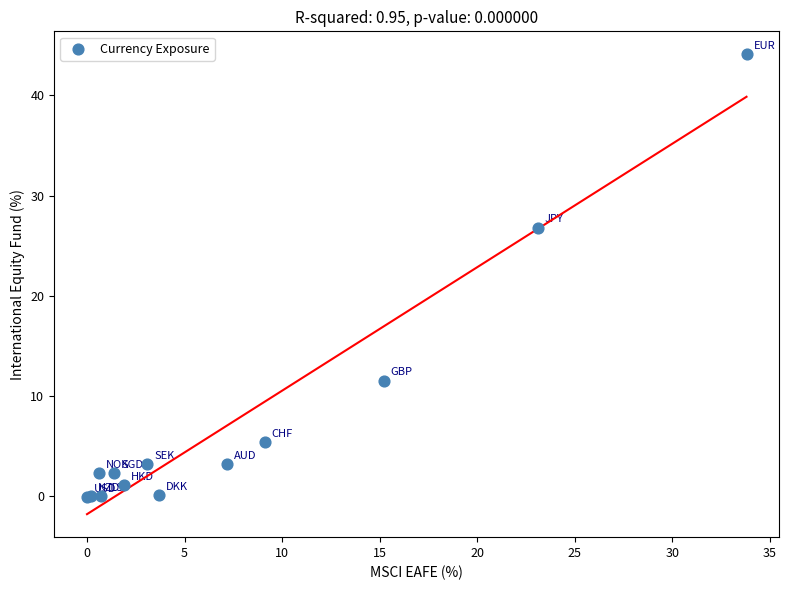

What Y value in the scatter plot is closest to 22?

26.8